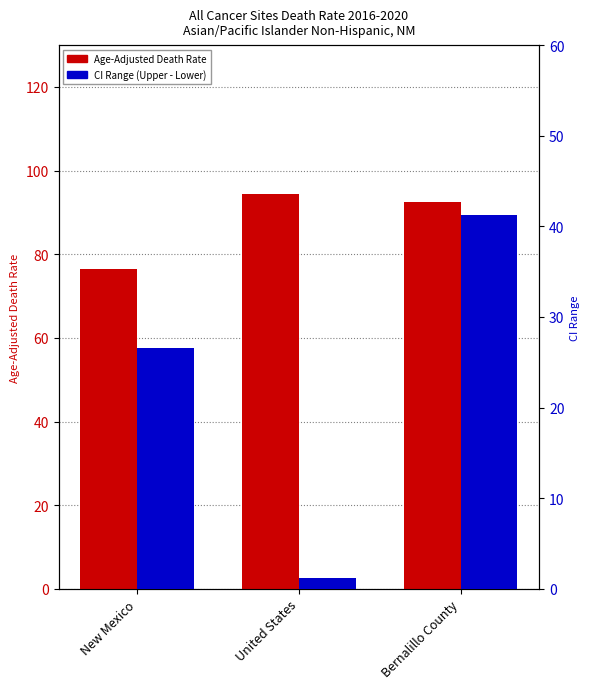

How many bars are there in each group?

2